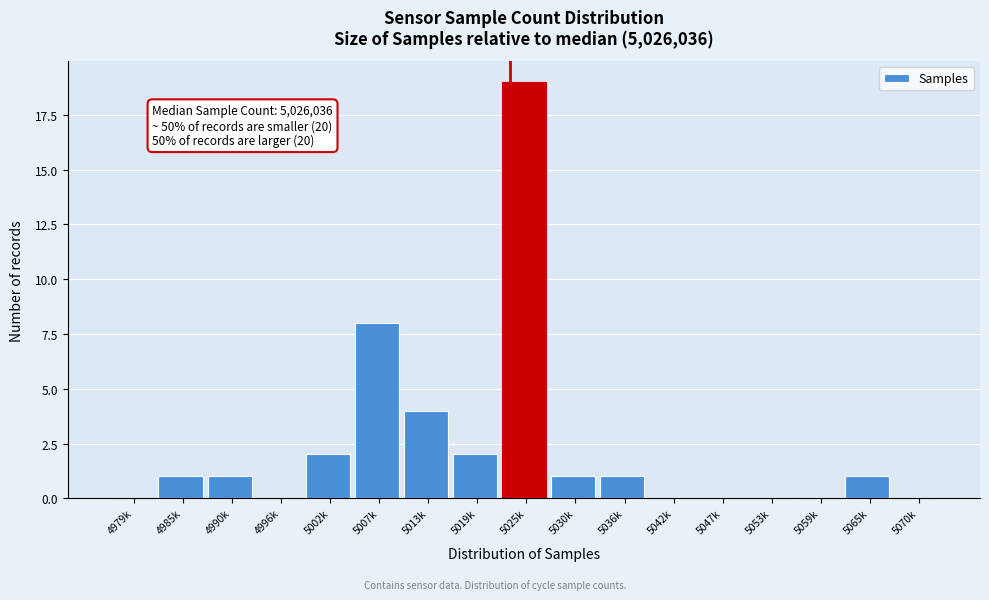

Reading left to right, transcribe all the data shown in this chart.

4979k=0	4985k=1	4990k=1	4996k=0	5002k=2	5007k=8	5013k=4	5019k=2	5025k=19	5030k=1	5036k=1	5042k=0	5047k=0	5053k=0	5059k=0	5065k=1	5070k=0